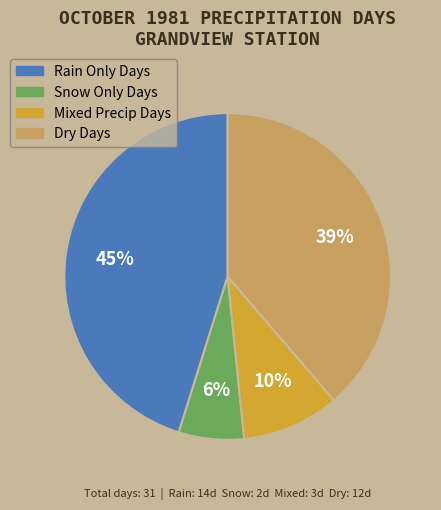

Count the number of slices in the pie.

4